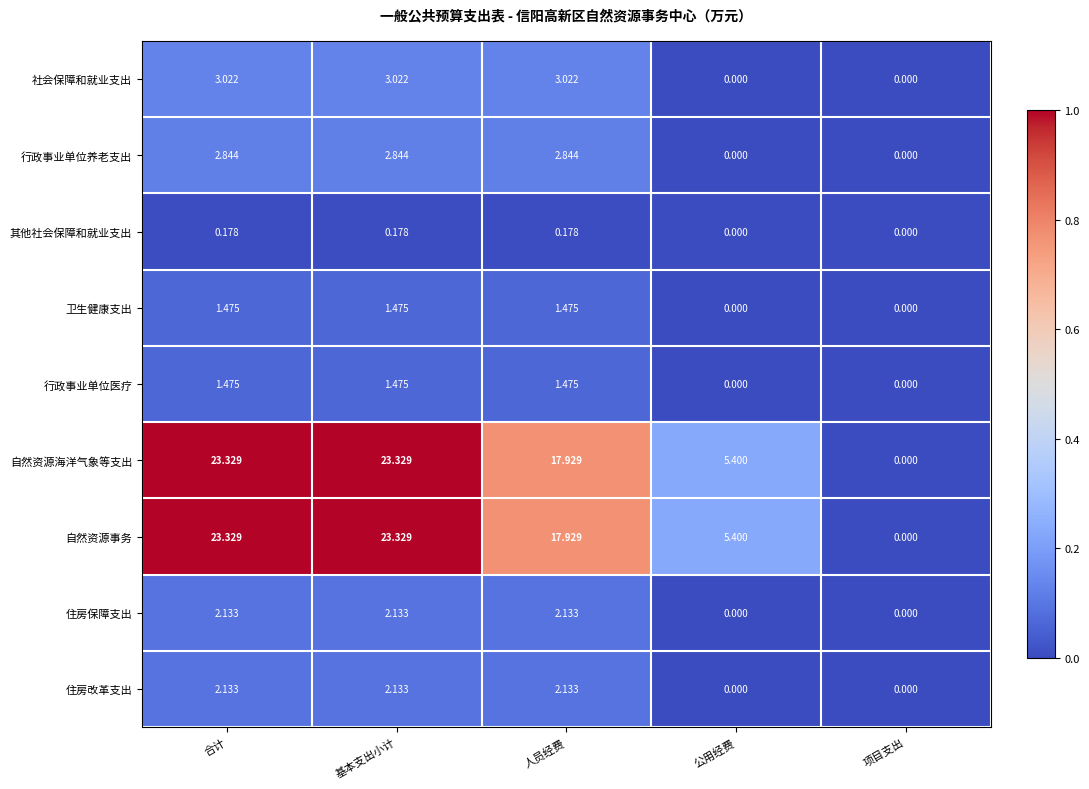

At which label does 自然资源事务 first exceed 17?

合计